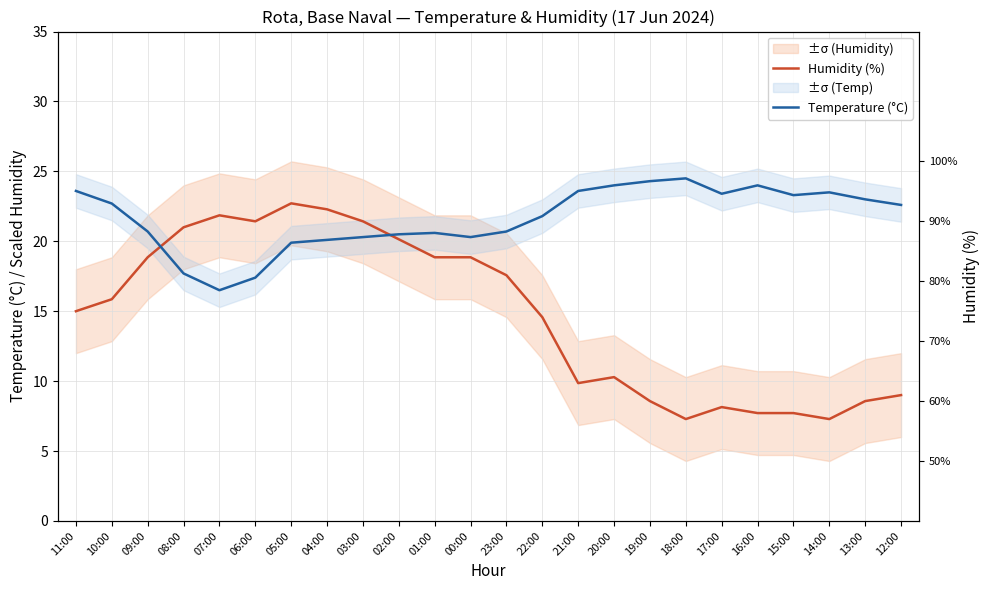

Reading left to right, transcribe all the data shown in this chart.

Humidity (%): 11:00=15.0	10:00=15.9	09:00=18.9	08:00=21.0	07:00=21.9	06:00=21.4	05:00=22.7	04:00=22.3	03:00=21.4	02:00=20.1	01:00=18.9	00:00=18.9	23:00=17.6	22:00=14.6	21:00=9.9	20:00=10.3	19:00=8.6	18:00=7.3	17:00=8.1	16:00=7.7	15:00=7.7	14:00=7.3	13:00=8.6	12:00=9.0
Temperature (°C): 11:00=23.6	10:00=22.7	09:00=20.7	08:00=17.7	07:00=16.5	06:00=17.4	05:00=19.9	04:00=20.1	03:00=20.3	02:00=20.5	01:00=20.6	00:00=20.3	23:00=20.7	22:00=21.8	21:00=23.6	20:00=24.0	19:00=24.3	18:00=24.5	17:00=23.4	16:00=24.0	15:00=23.3	14:00=23.5	13:00=23.0	12:00=22.6